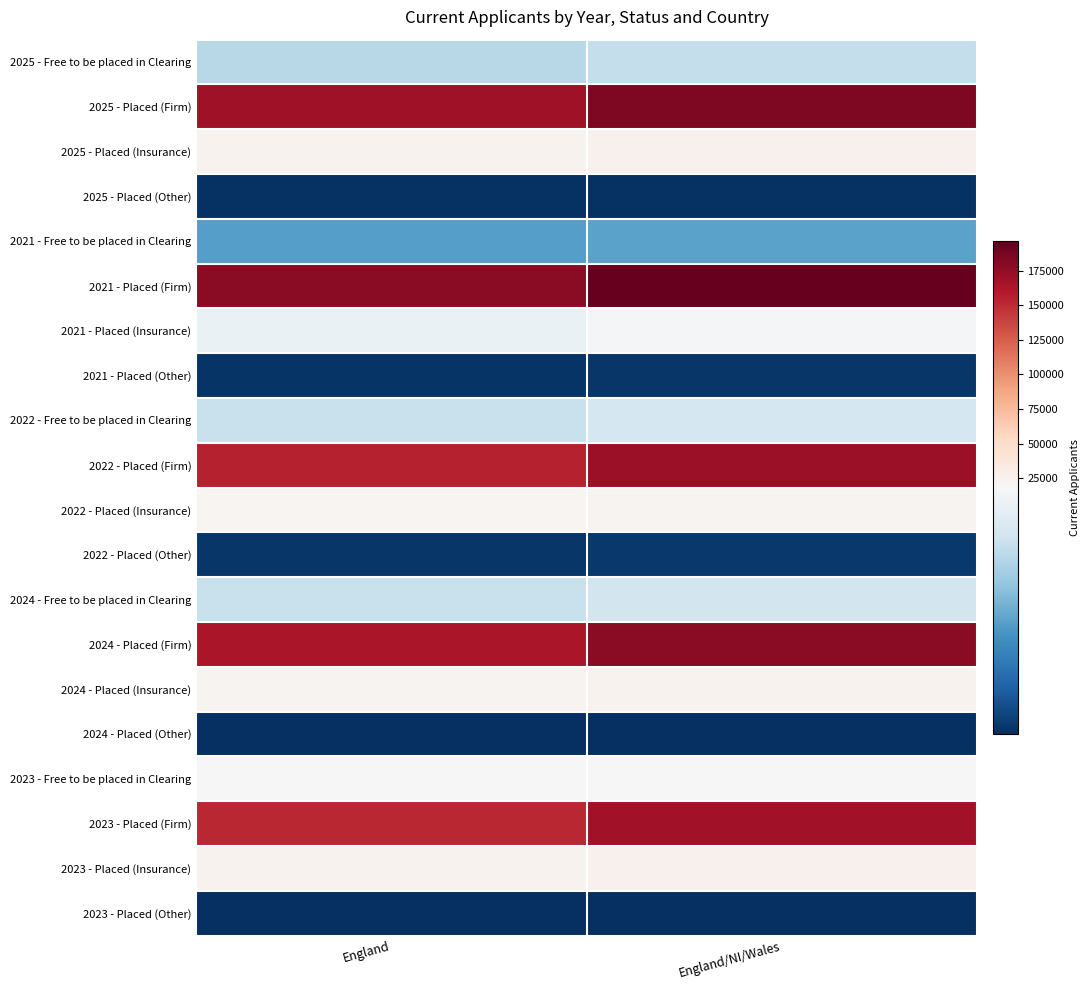

List the series in order of their peak value, highest first.

2021 - Placed (Firm), 2025 - Placed (Firm), 2024 - Placed (Firm), 2022 - Placed (Firm), 2023 - Placed (Firm), 2023 - Placed (Insurance), 2025 - Placed (Insurance), 2024 - Placed (Insurance), 2022 - Placed (Insurance), 2023 - Free to be placed in Clearing, 2021 - Placed (Insurance), 2022 - Free to be placed in Clearing, 2024 - Free to be placed in Clearing, 2025 - Free to be placed in Clearing, 2021 - Free to be placed in Clearing, 2022 - Placed (Other), 2021 - Placed (Other), 2025 - Placed (Other), 2023 - Placed (Other), 2024 - Placed (Other)